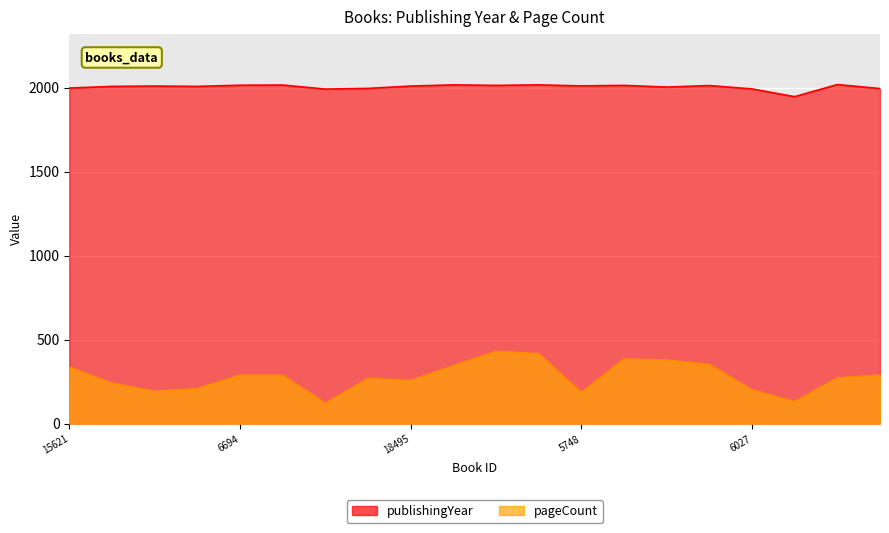

What is the difference between the pageCount values at 1846 and 18957?

76